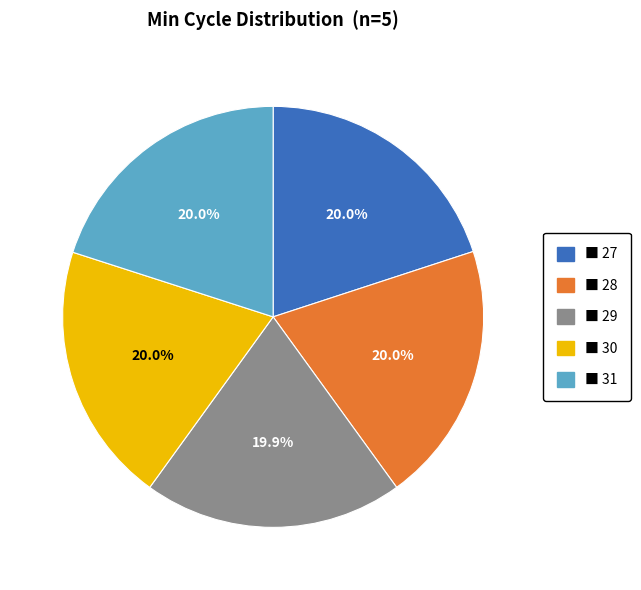

Does any single category account for the majority?

No